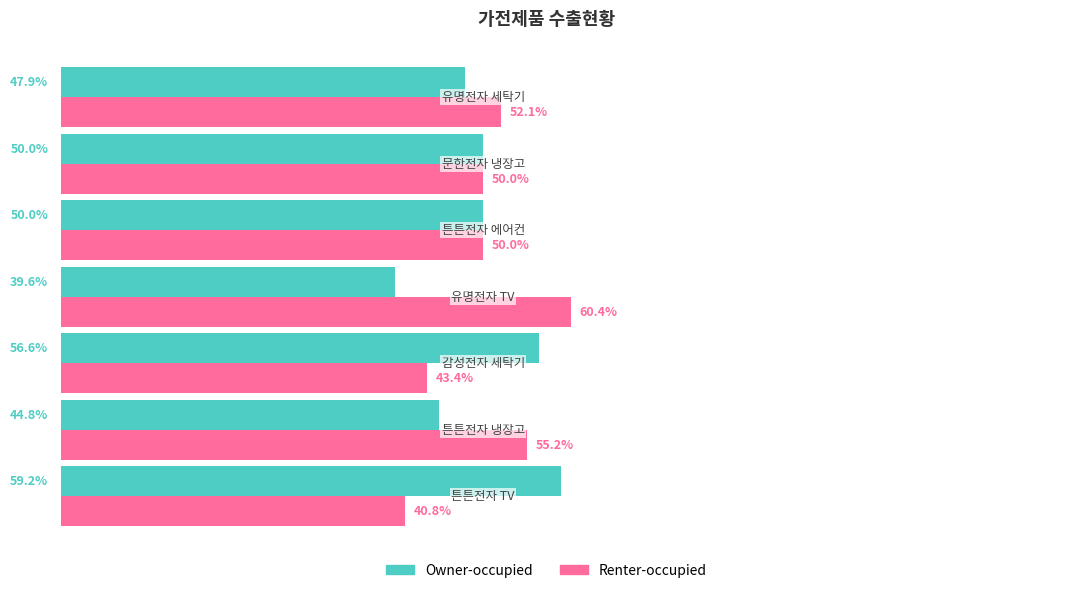

Rank the series by their average value, from lowest to highest.

Owner-occupied, Renter-occupied